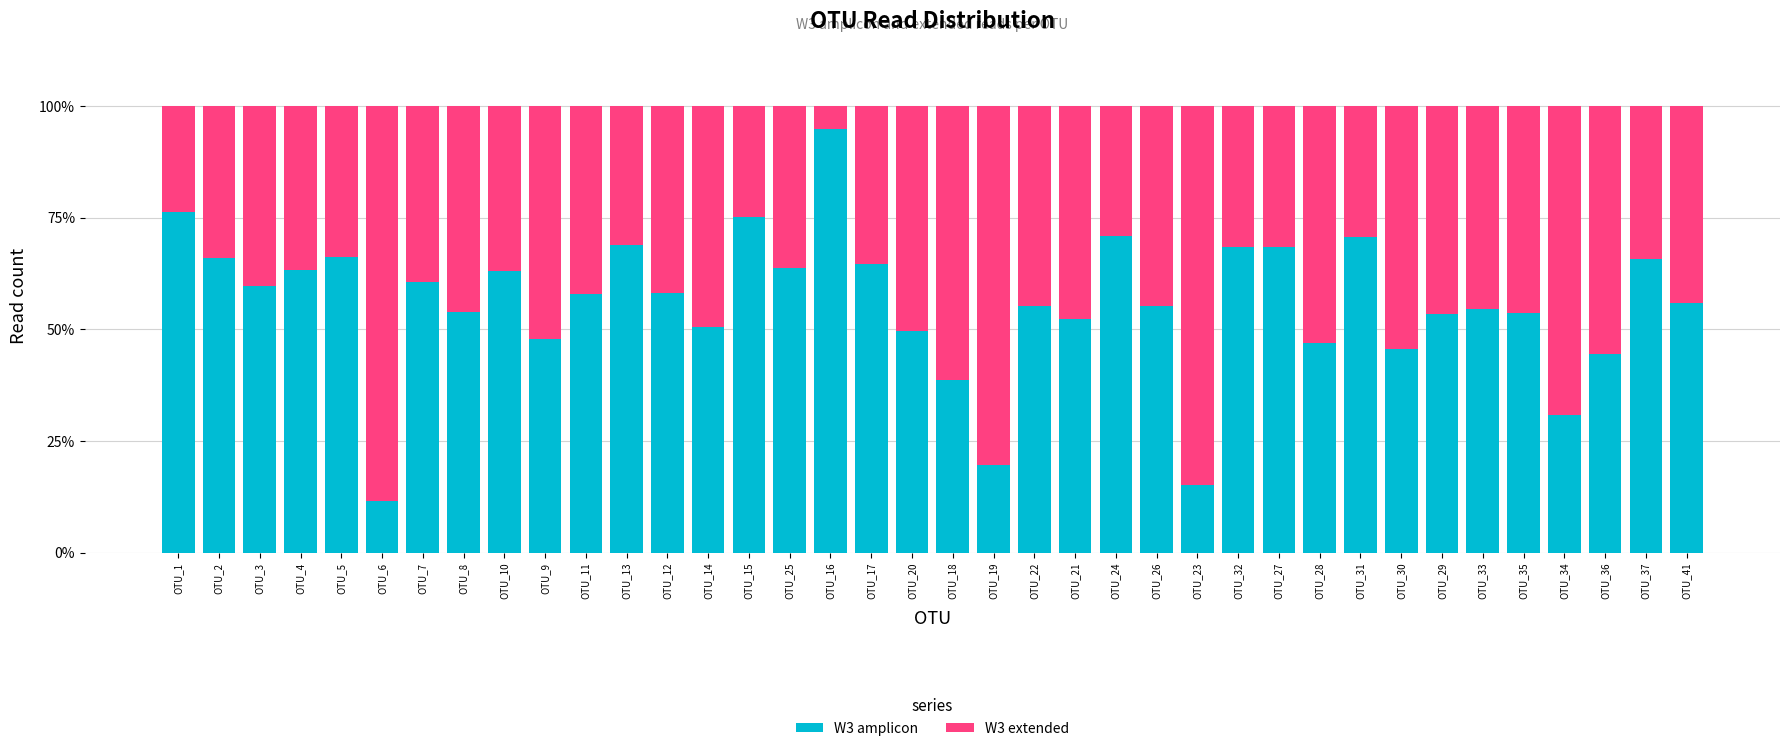

What is the total value across all series at OTU_9?

100.0